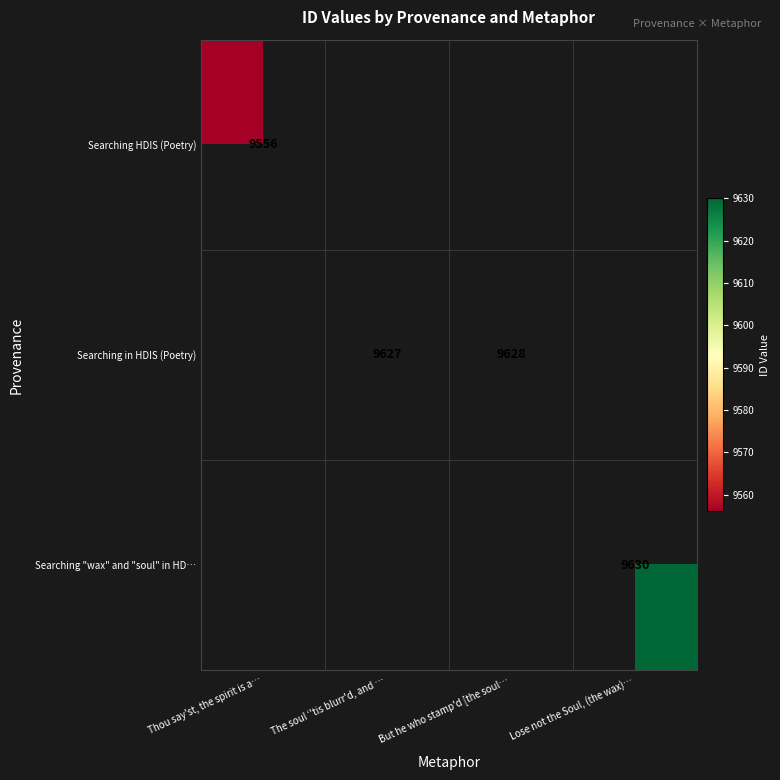

The Searching in HDIS (Poetry) series shows 13628 at But he who stamp'd [the soul…. True or false?

False